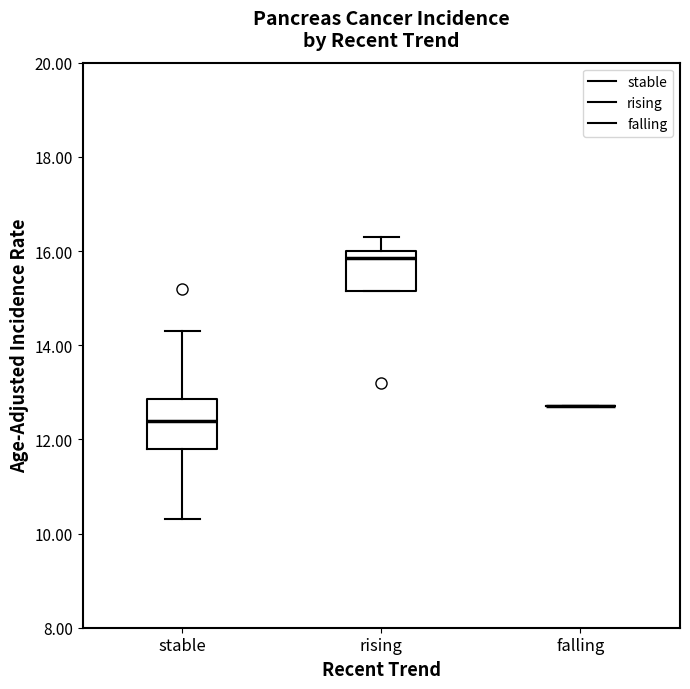

Where does the upper whisker of the box for stable end on the y-axis? The values are not printed on the chart, so give them approximately, as read against the axis.

14.4